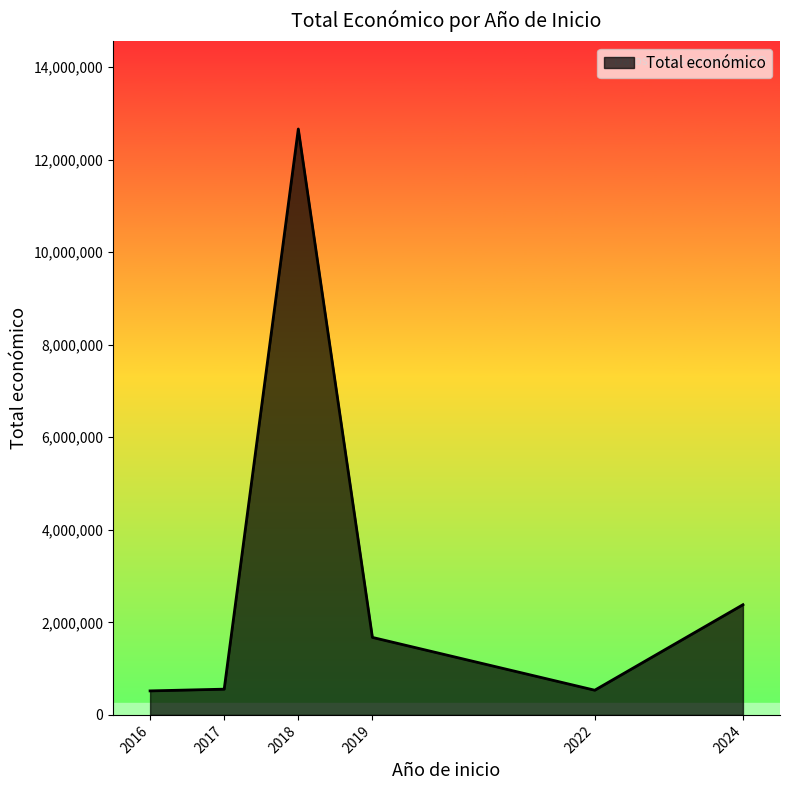

Which has a higher value, 2017 or 2018?

2018